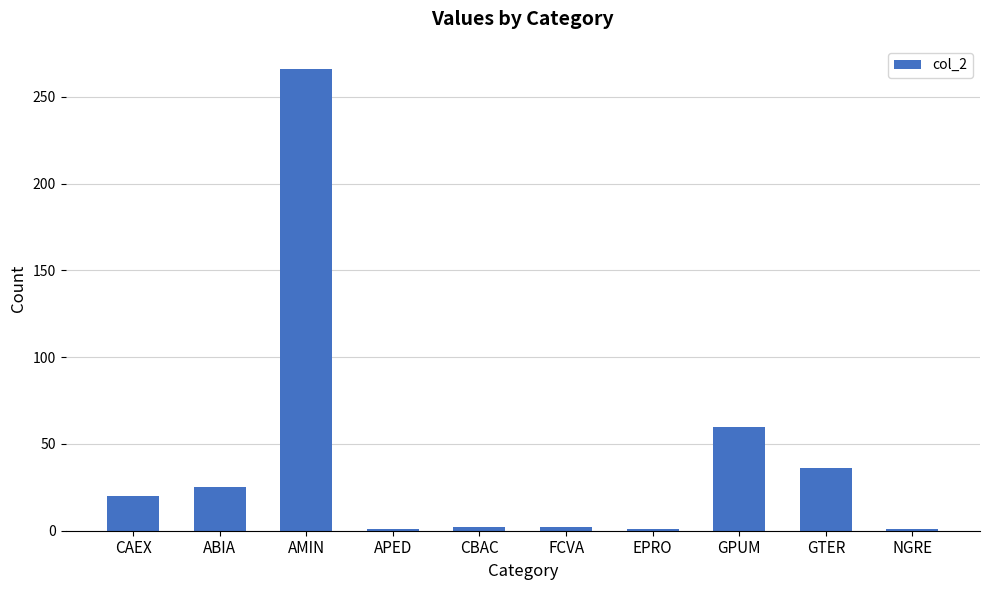

Which category has the highest value across all series?

AMIN